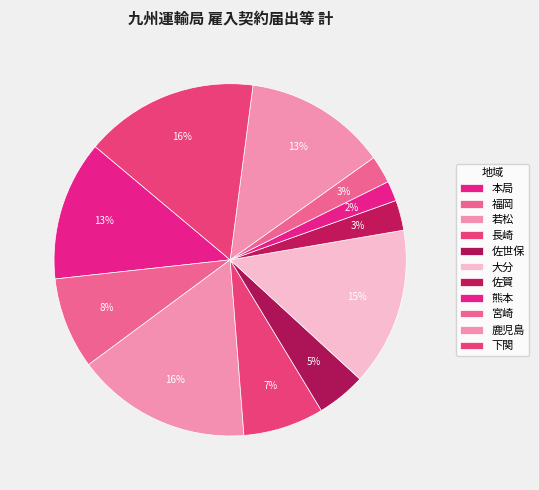

Between 長崎 and 佐世保, which is larger?

長崎